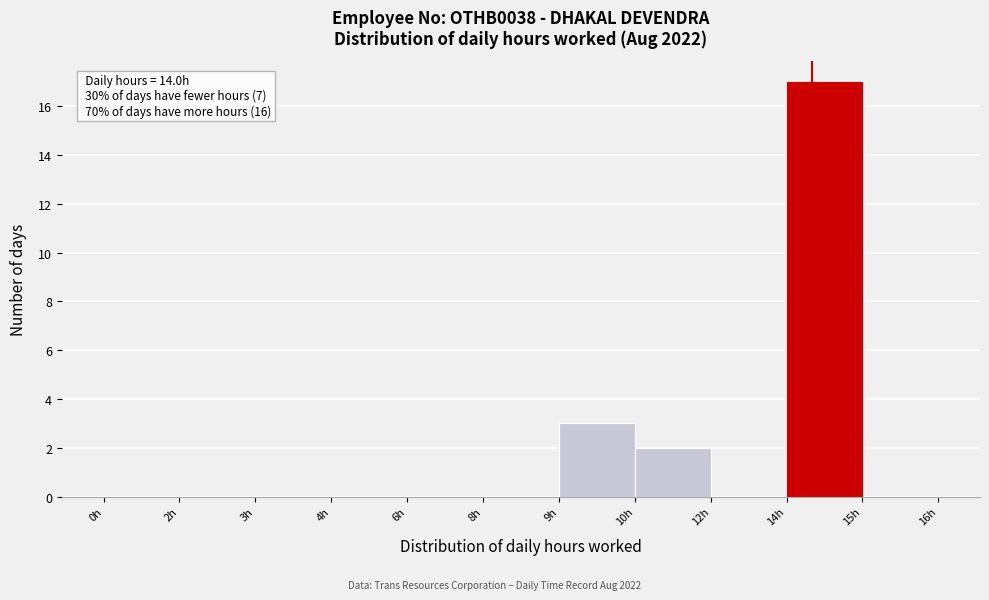

Reading left to right, what are all the values shown in this chart?

0h=0	2h=0	3h=0	4h=0	6h=0	8h=0	9h=3	10h=2	12h=0	14h=17	15h=0